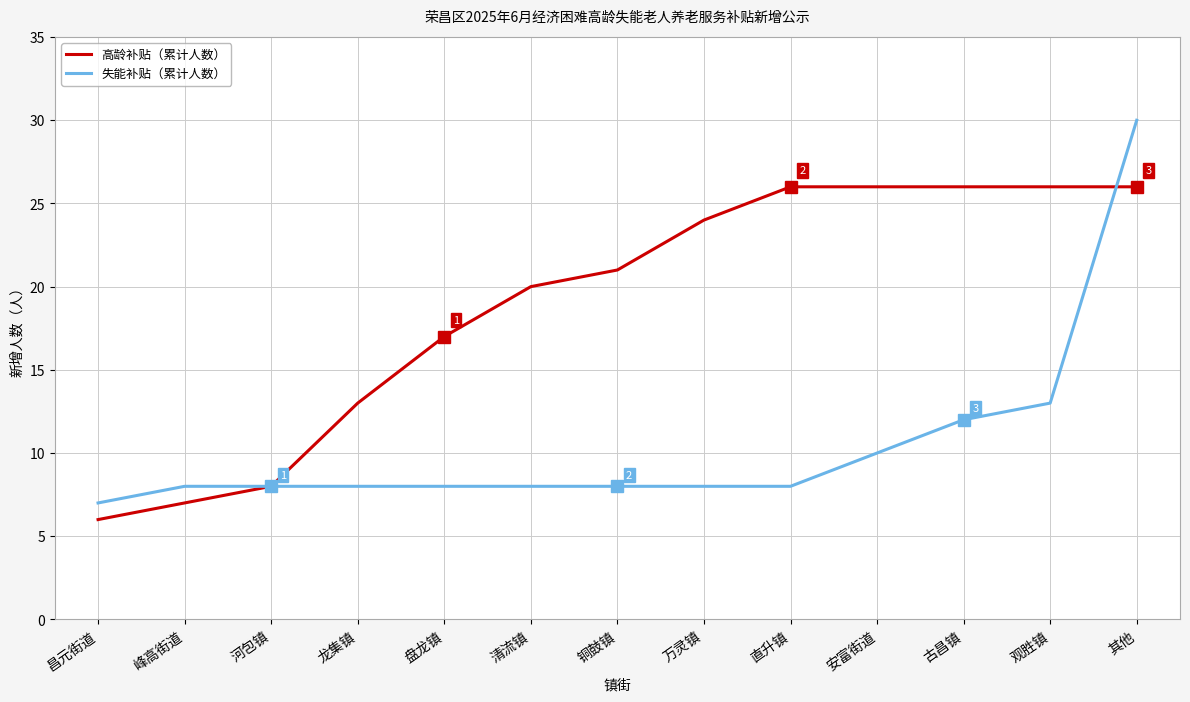

What position from the left is 其他?

13